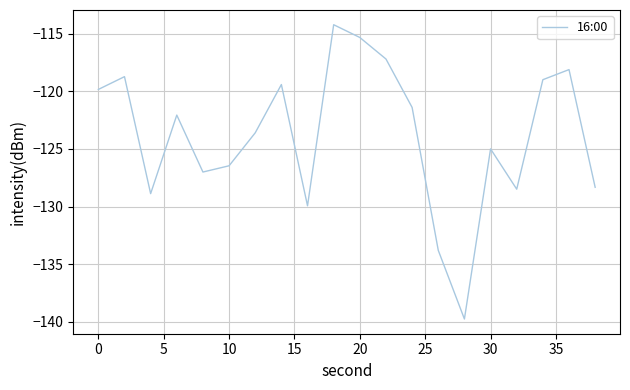

What is the maximum value shown in the chart?

-114.2